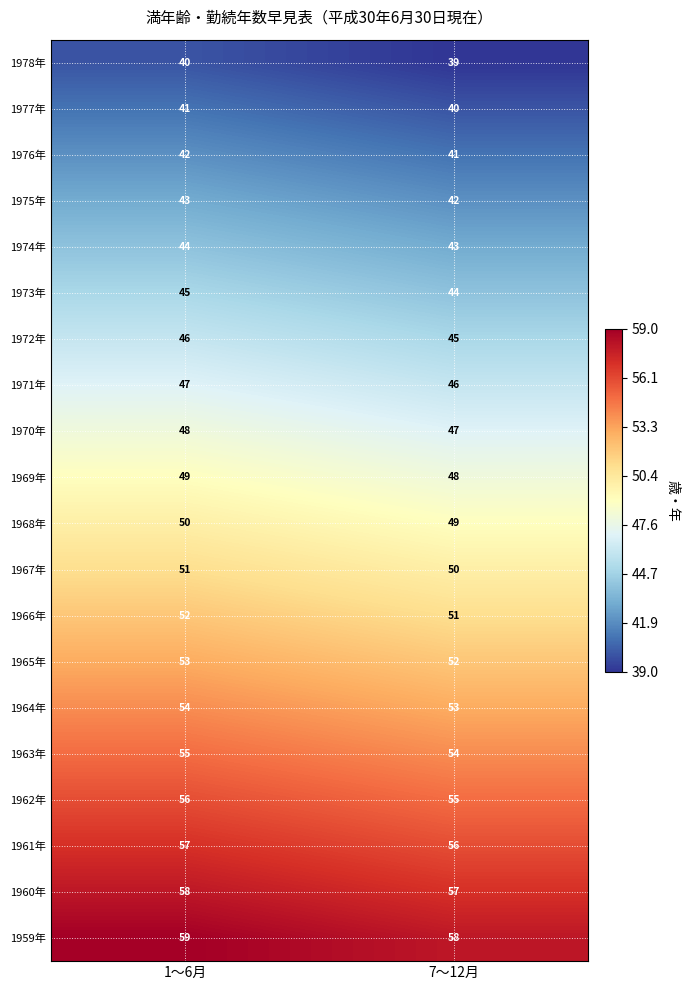

Rank the series at 7～12月 from highest to lowest value.

1959年, 1960年, 1961年, 1962年, 1963年, 1964年, 1965年, 1966年, 1967年, 1968年, 1969年, 1970年, 1971年, 1972年, 1973年, 1974年, 1975年, 1976年, 1977年, 1978年